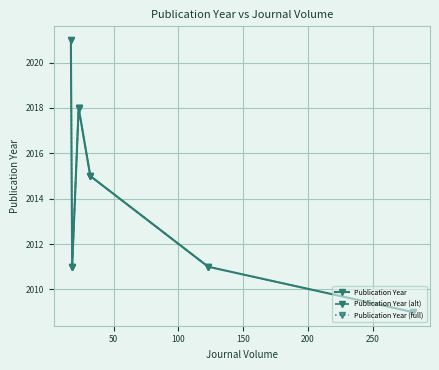

How many interior local peaks does the Publication Year (alt) series have?

1